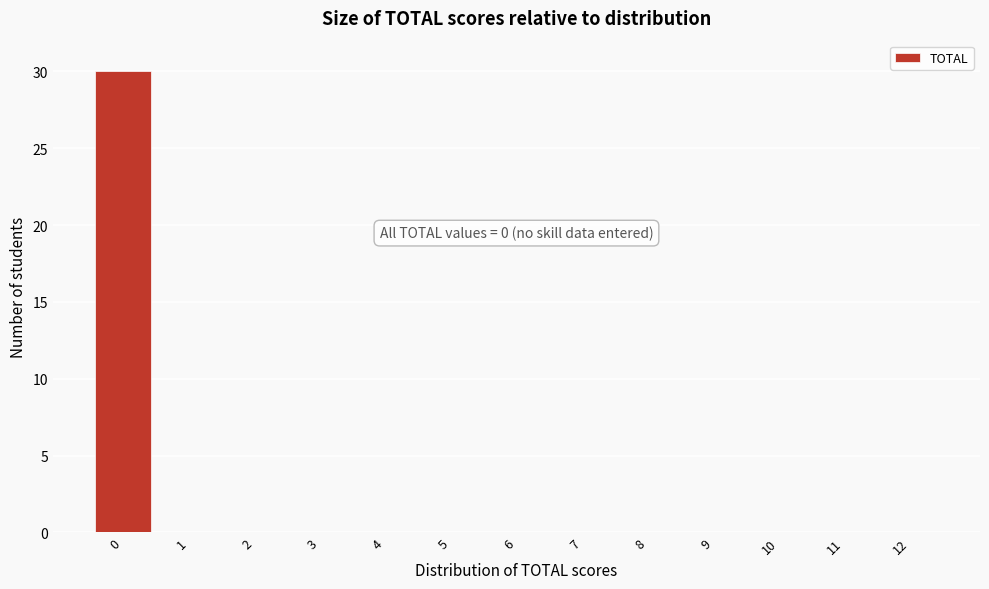

Reading left to right, transcribe all the data shown in this chart.

0=30	1=0	2=0	3=0	4=0	5=0	6=0	7=0	8=0	9=0	10=0	11=0	12=0